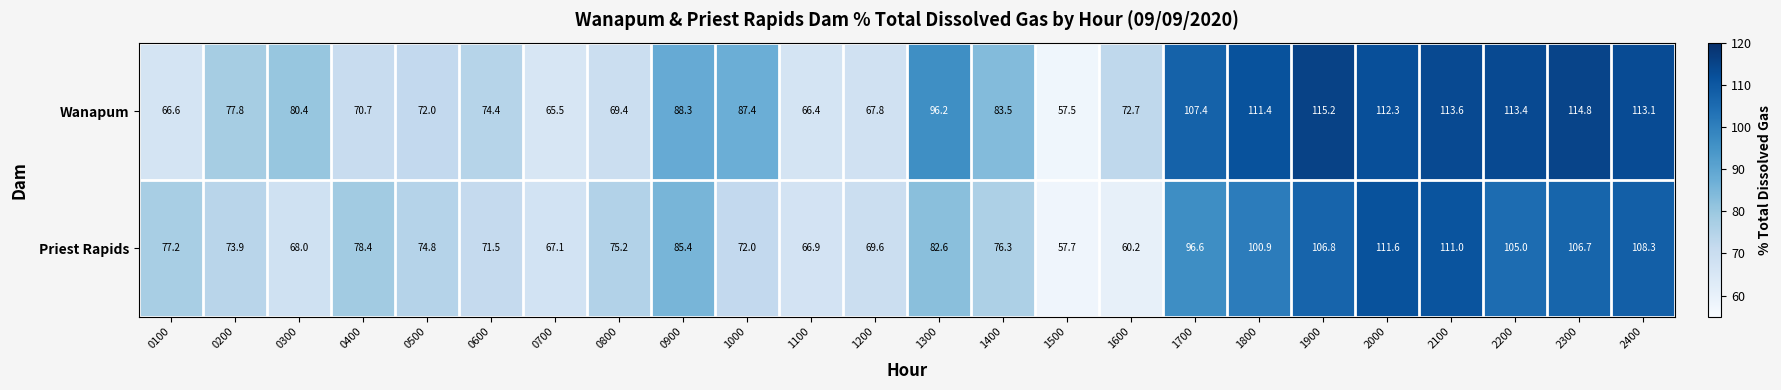

Is the value of Priest Rapids at 1700 greater than the value of Wanapum at 2400?

No